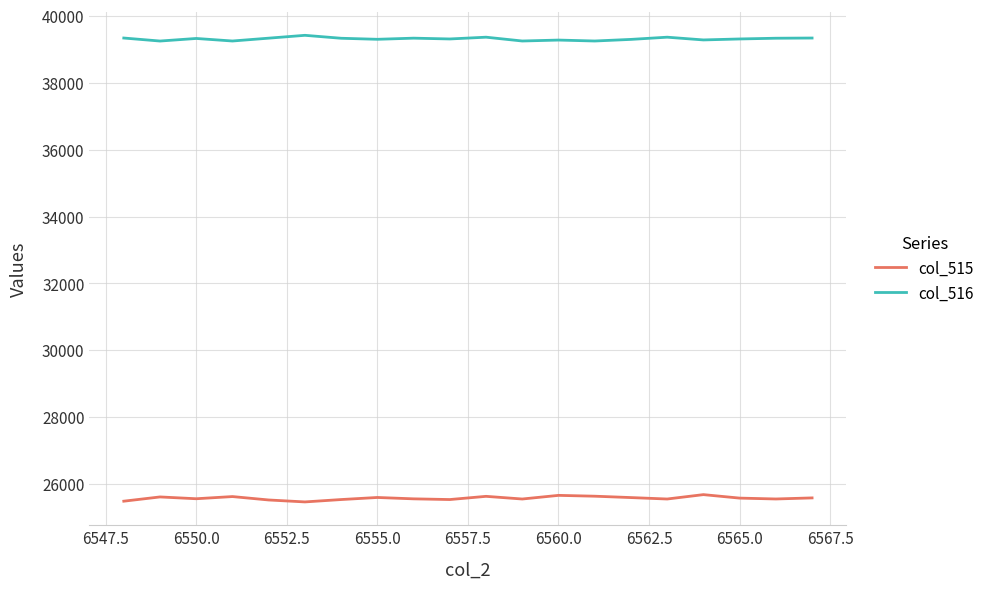

Which series has the largest total across all categories?

col_516